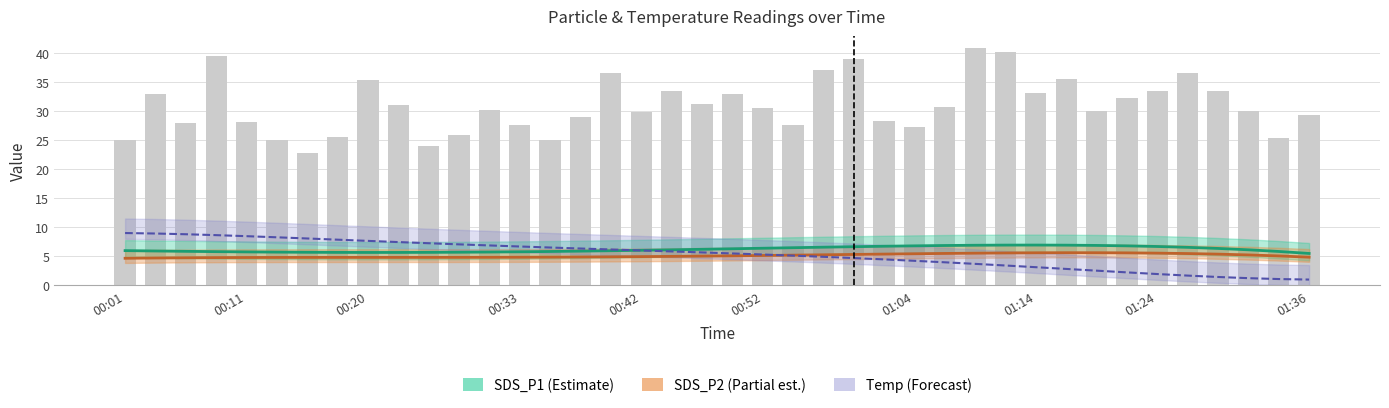

What is the value of the SDS_P2 bar at the 13th from the left?

4.8